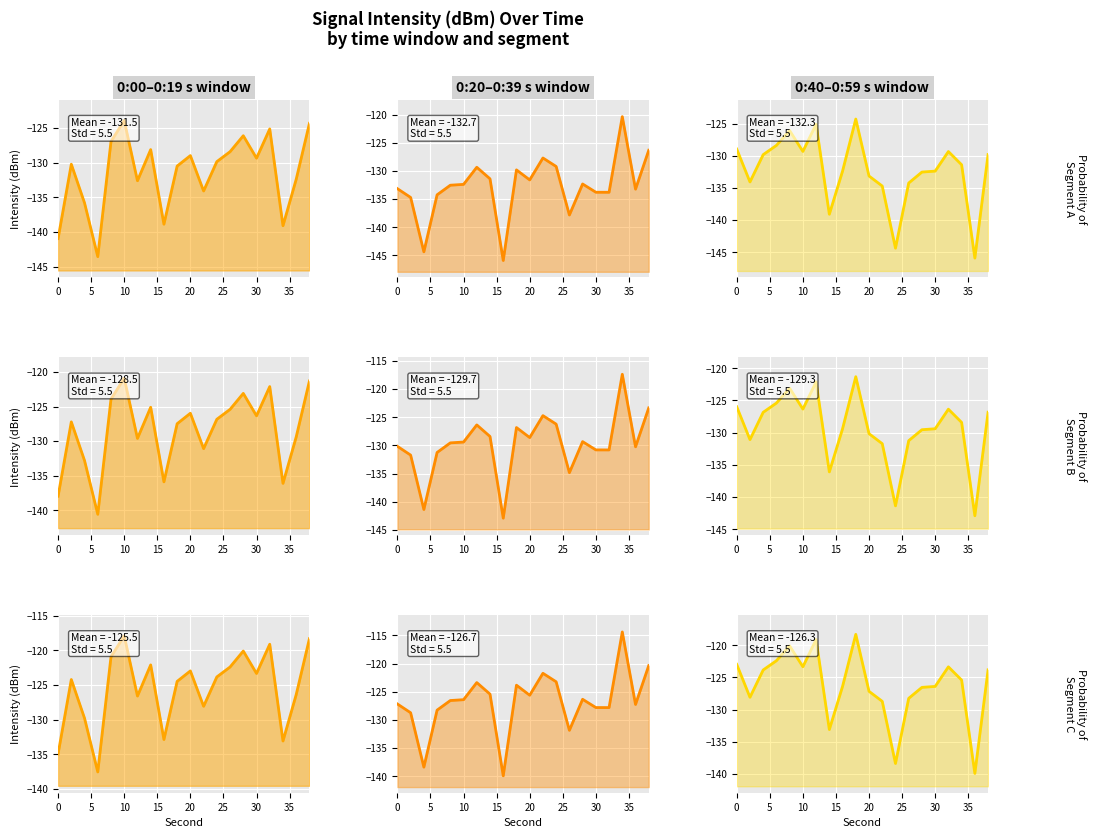

How many values in the 0:40-0:59 min series exceed -125?

9